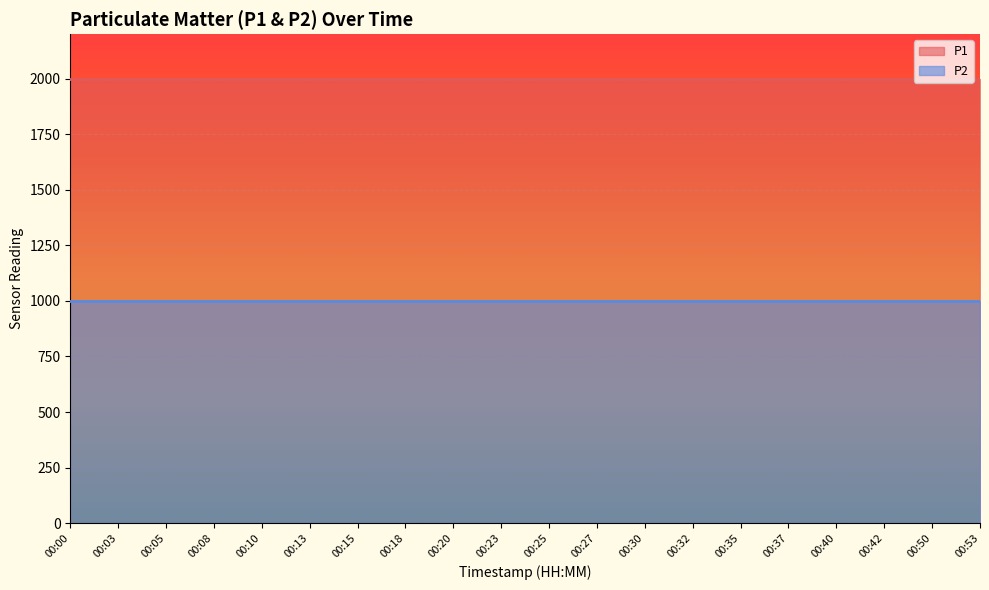

How many lines are shown in the chart?

2